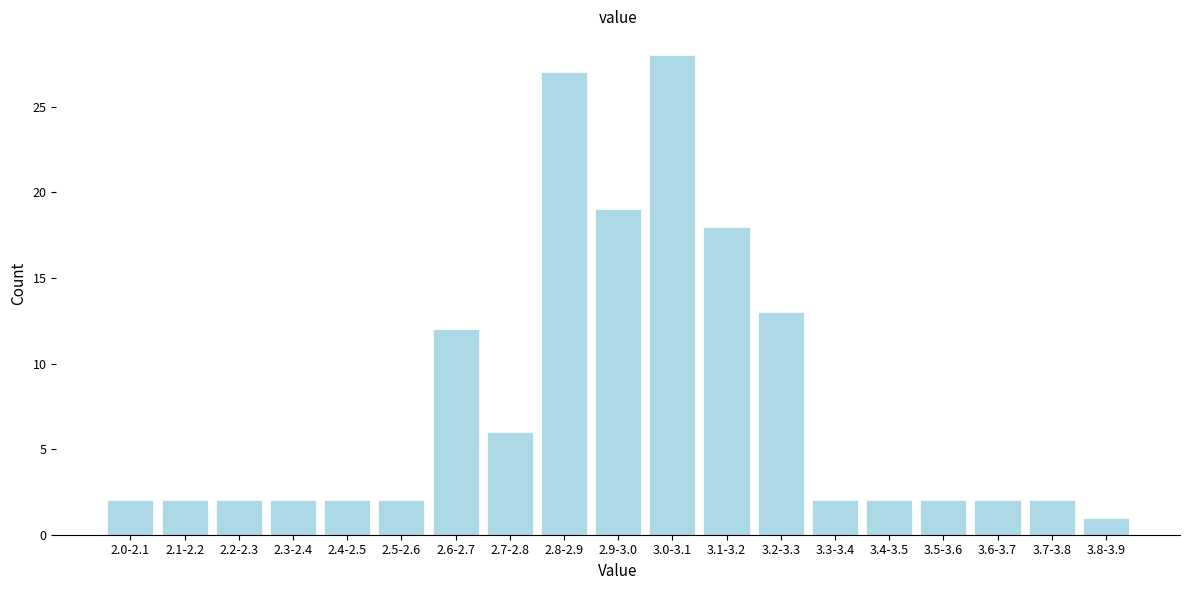

Reading left to right, extract all data points from this chart.

2.0-2.1=2	2.1-2.2=2	2.2-2.3=2	2.3-2.4=2	2.4-2.5=2	2.5-2.6=2	2.6-2.7=12	2.7-2.8=6	2.8-2.9=27	2.9-3.0=19	3.0-3.1=28	3.1-3.2=18	3.2-3.3=13	3.3-3.4=2	3.4-3.5=2	3.5-3.6=2	3.6-3.7=2	3.7-3.8=2	3.8-3.9=1